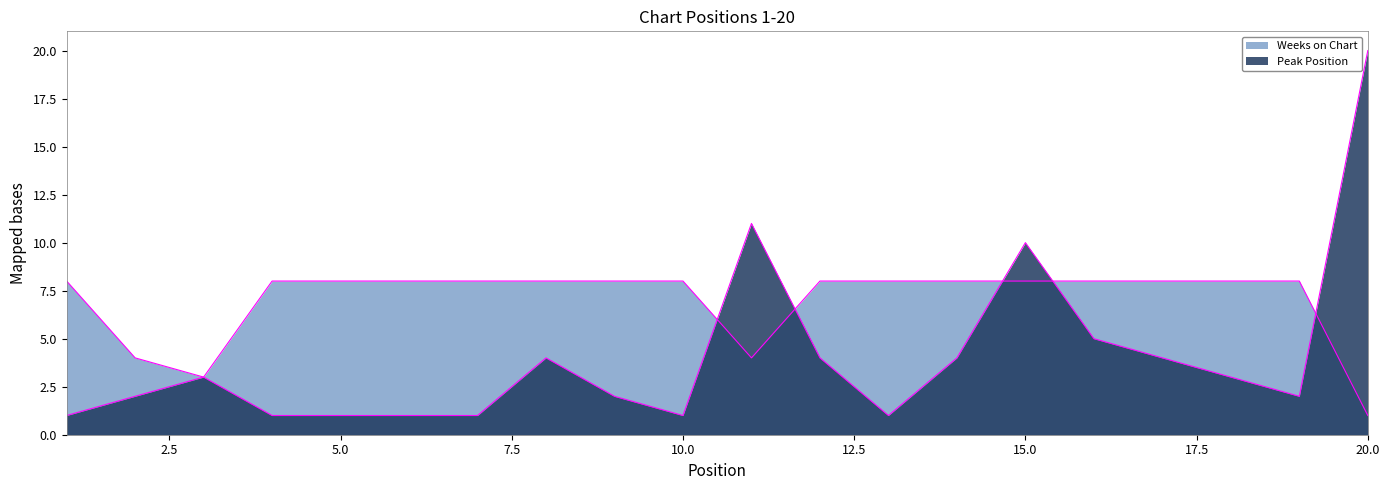

In Weeks on Chart, how many points are lower than both neighbors (excluding endpoints)?

2